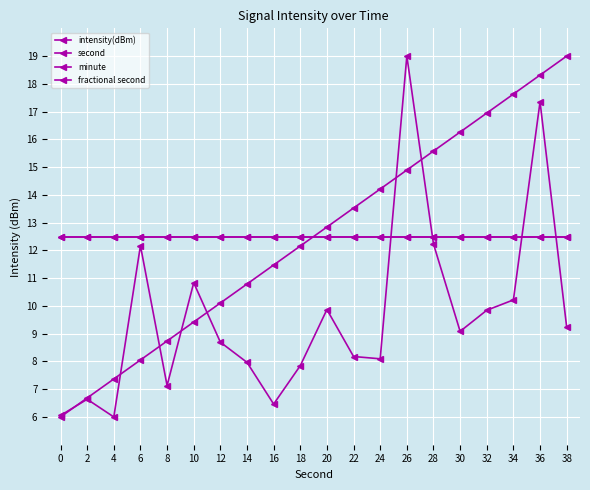

List the labels in order of intensity(dBm) value, largest first.

26, 36, 28, 6, 10, 34, 20, 32, 38, 30, 12, 22, 24, 14, 18, 8, 2, 16, 0, 4